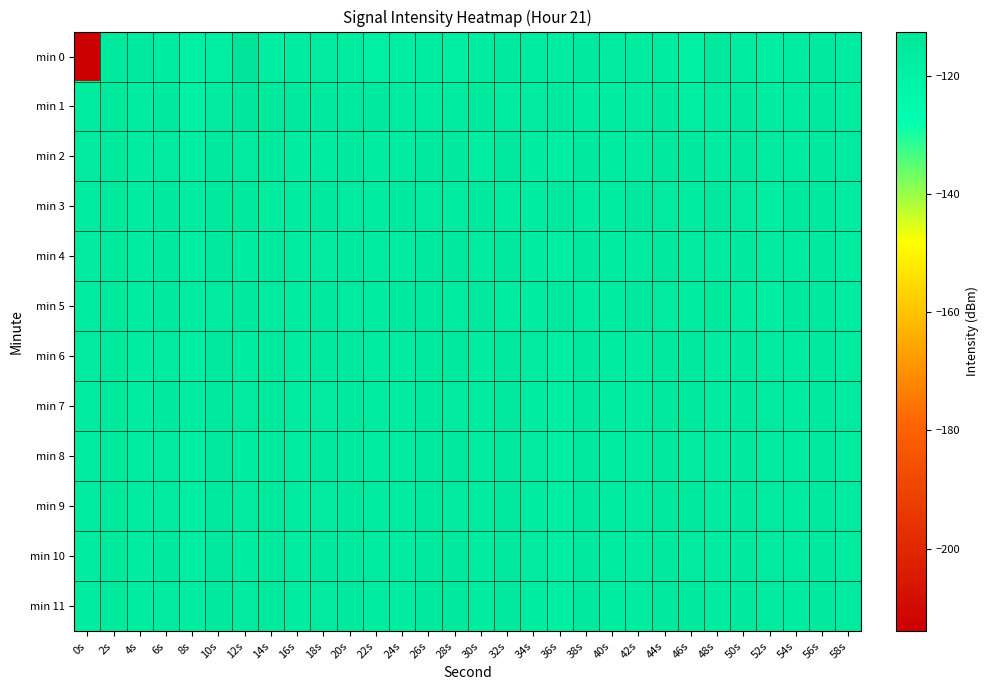

Which series has the widest spread of values?

min 0